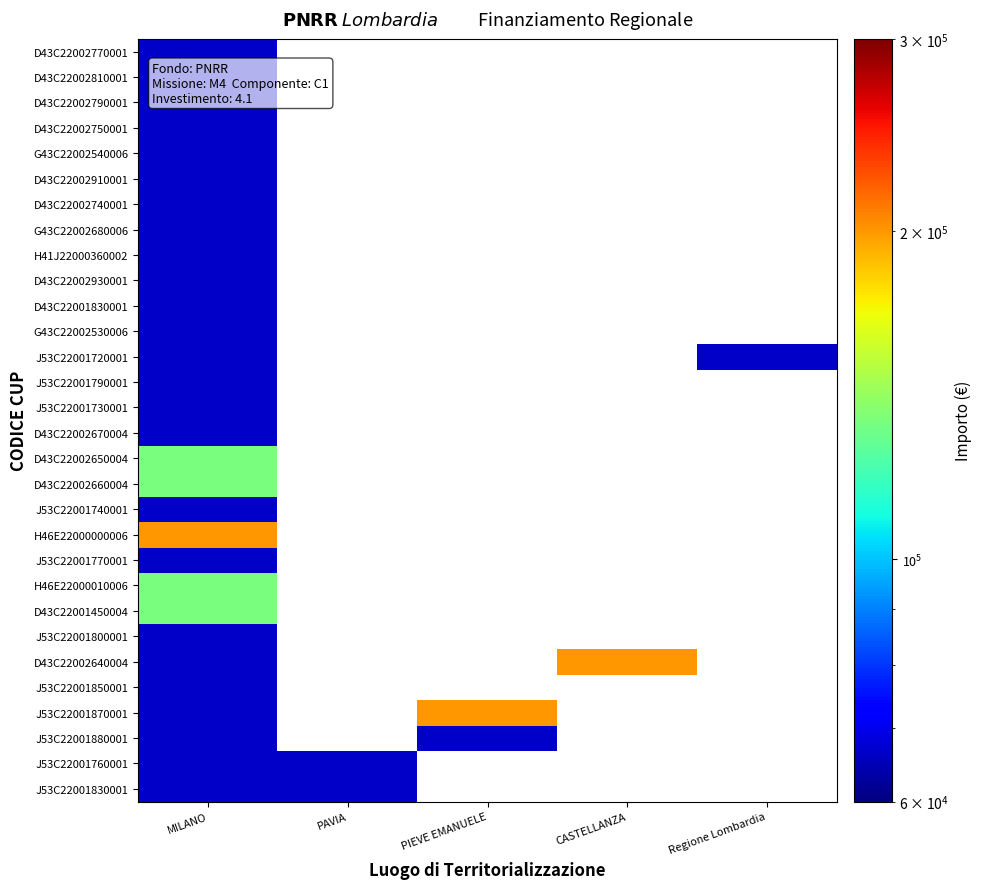

The value of J53C22001880001 at PIEVE EMANUELE is 66666.7. True or false?

True